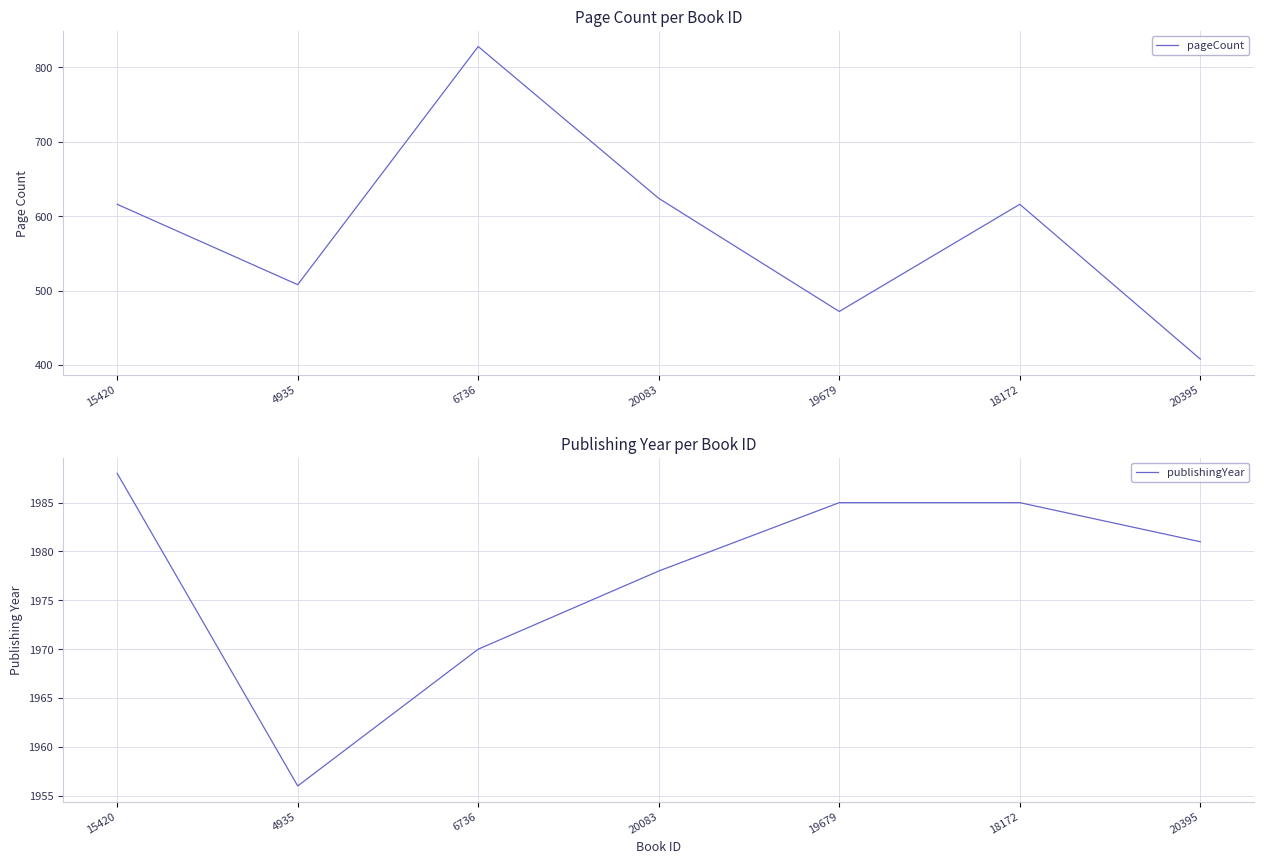

What is the sum of all publishingYear values?

13843